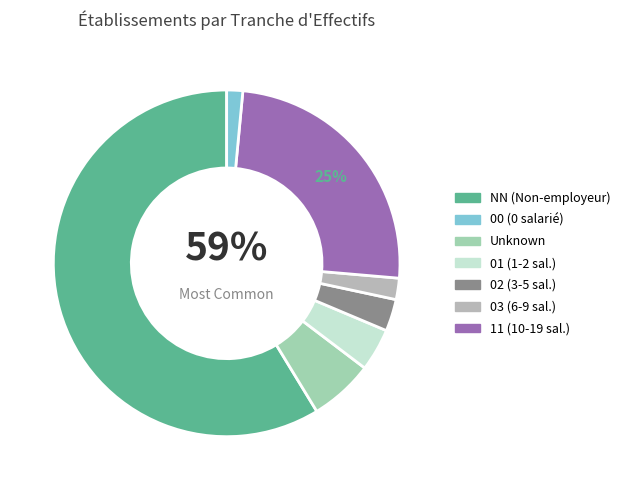

Does any single category account for the majority?

Yes